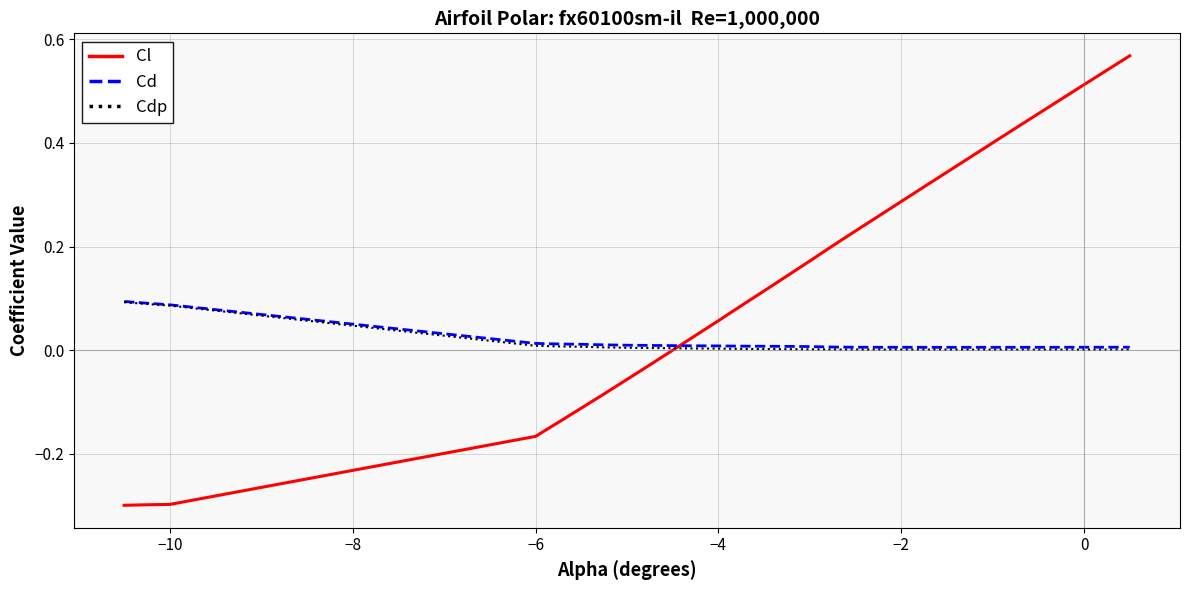

What are all the series names shown in the legend?

Cl, Cd, Cdp